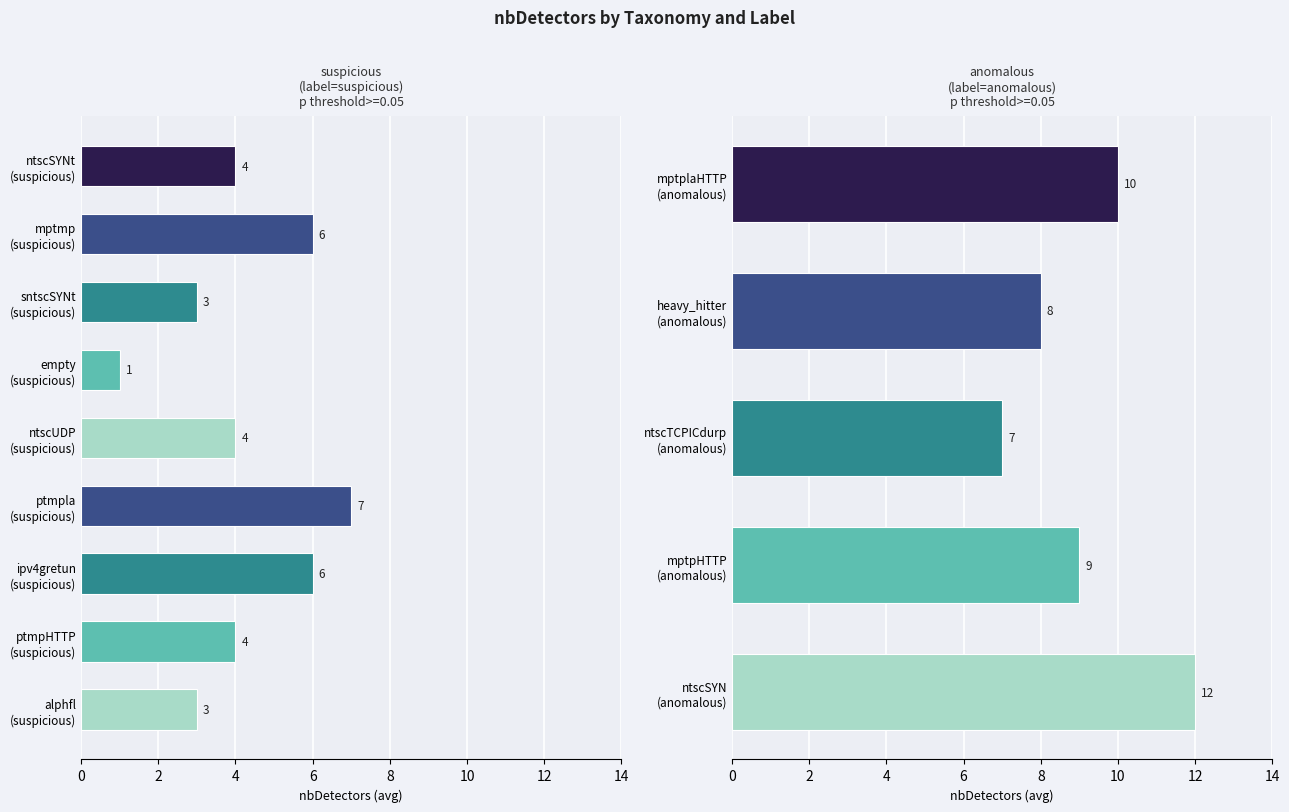

Is the value of alphfl at 7 greater than the value of mptmp at 4?

No